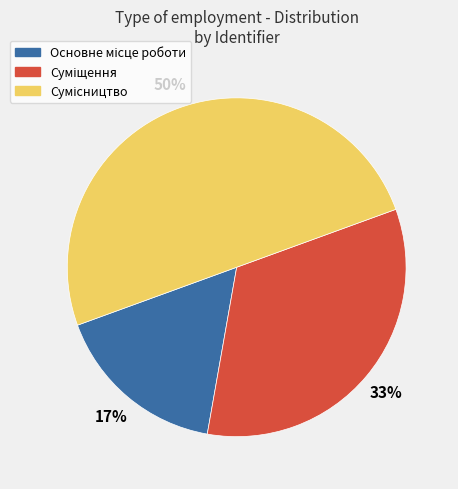

Count the number of slices in the pie.

3